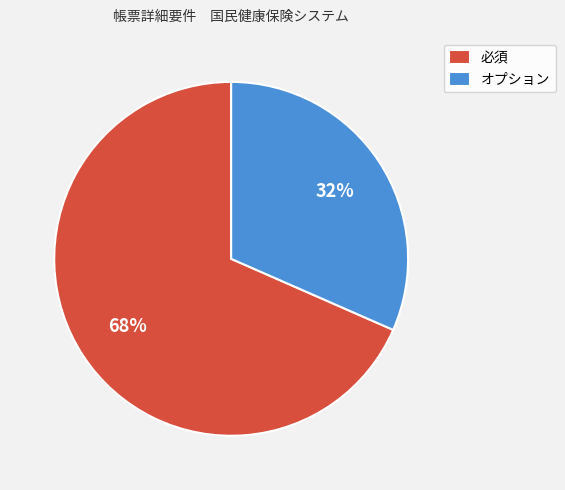

Which category has the smallest portion of the pie?

オプション